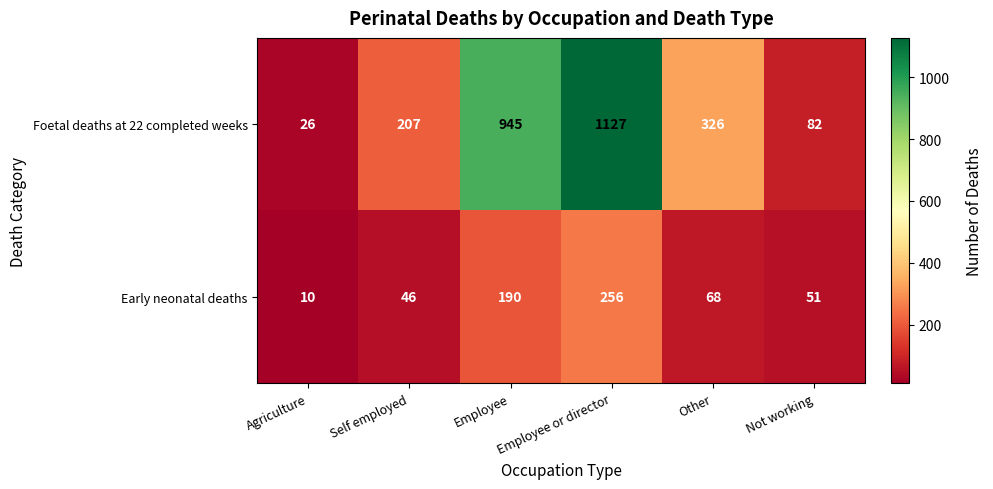

What is the difference between the Foetal deaths at 22 completed weeks values at Employee and Self employed?

738